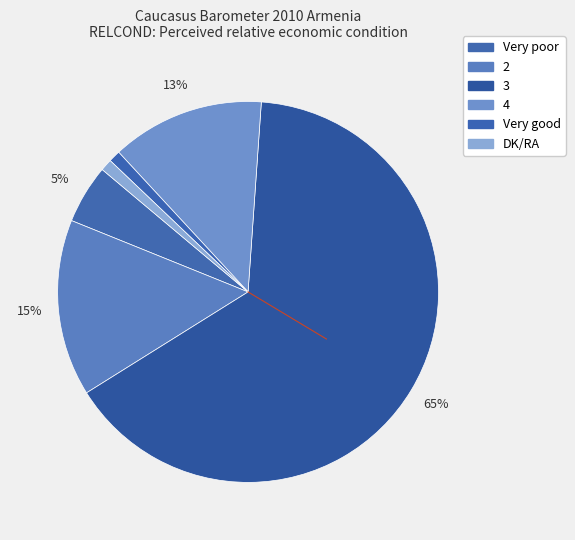

To the nearest percent, what portion does Very good represent?

1%